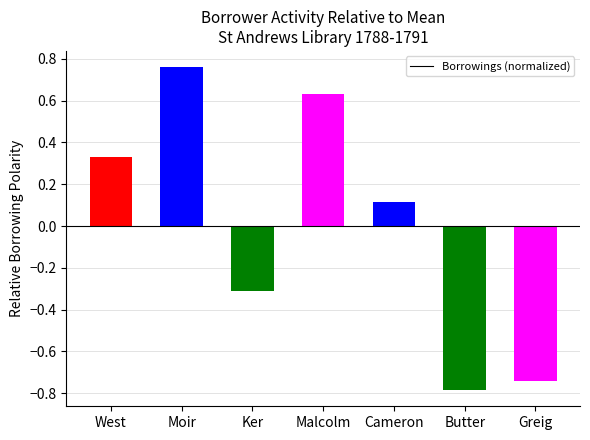

Is it true that the value at Greig is -0.2?

False